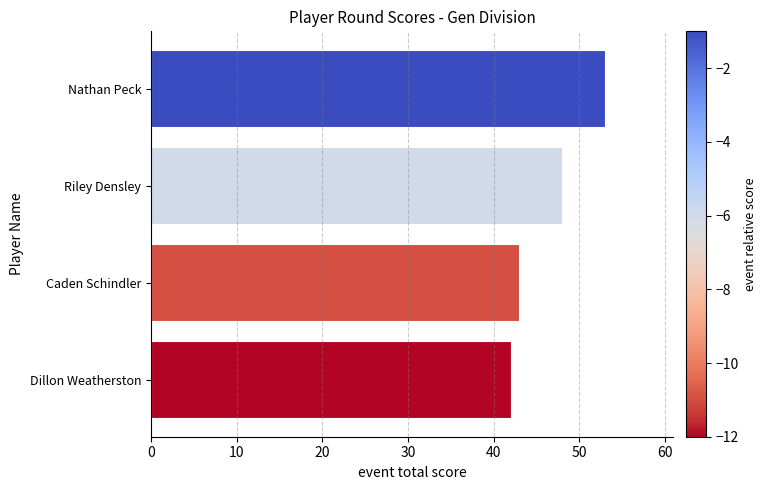

Reading bottom to top, transcribe all the data shown in this chart.

42	43	48	53